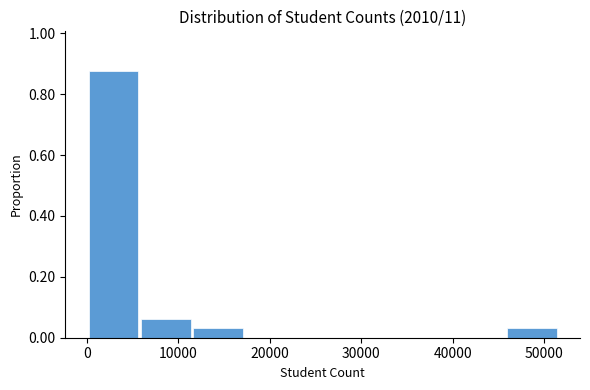

Reading left to right, list every bar in this chart as the range it spans on the x-axis followed by its height. Neither the bar edges nor the heights are printed on the chart, so give them approximately, as read against the axes.

0 to 6000: 0.88
6000 to 11000: 0.06
11000 to 17000: 0.04
17000 to 23000: 0
23000 to 29000: 0
29000 to 34000: 0
34000 to 40000: 0
40000 to 46000: 0
46000 to 51000: 0.04